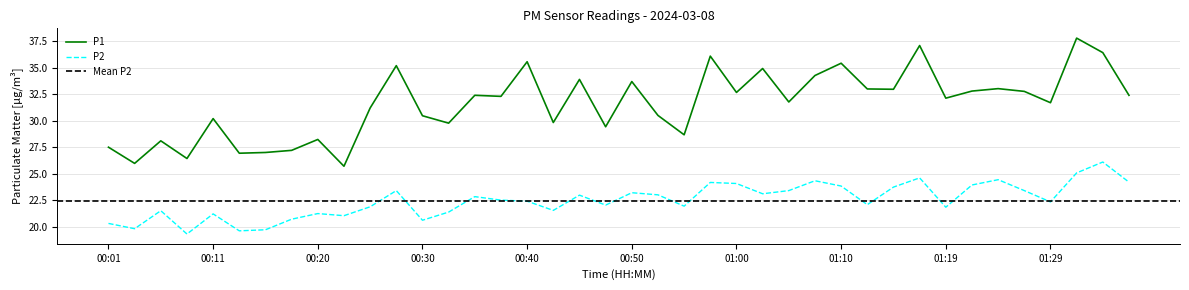

What is the average value of the P2 series?

22.5